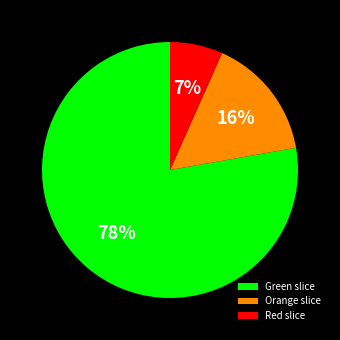

Rank the categories by value from lowest to highest.

Red slice, Orange slice, Green slice